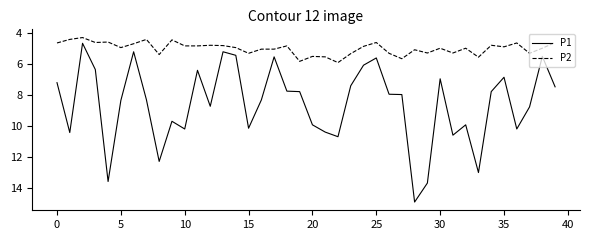

True or false: P2 and P1 intersect in this chart.

False